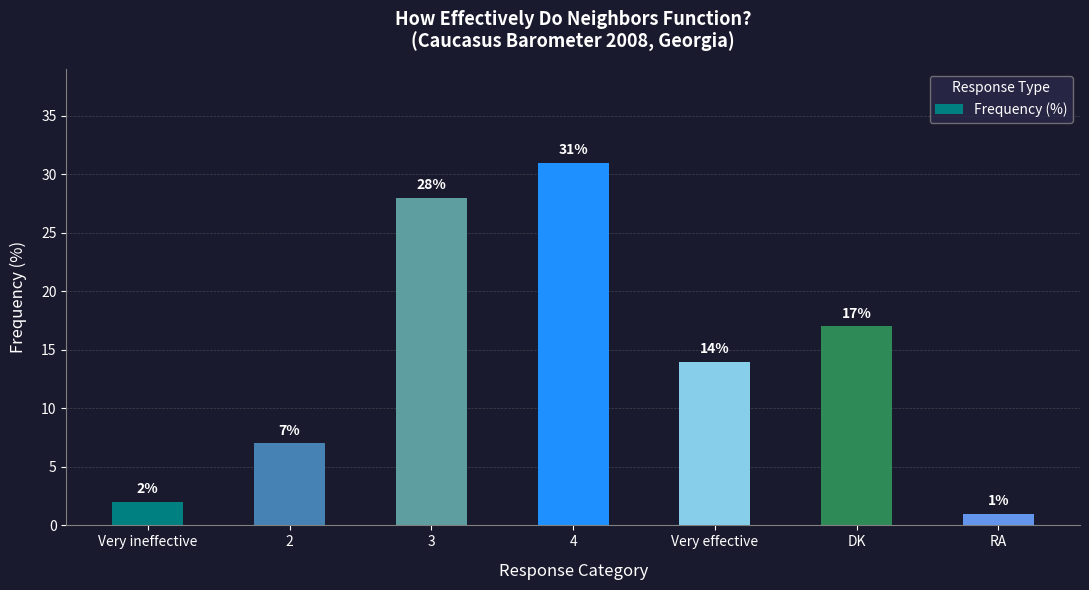

What is the value of the 3rd bar from the left?

28